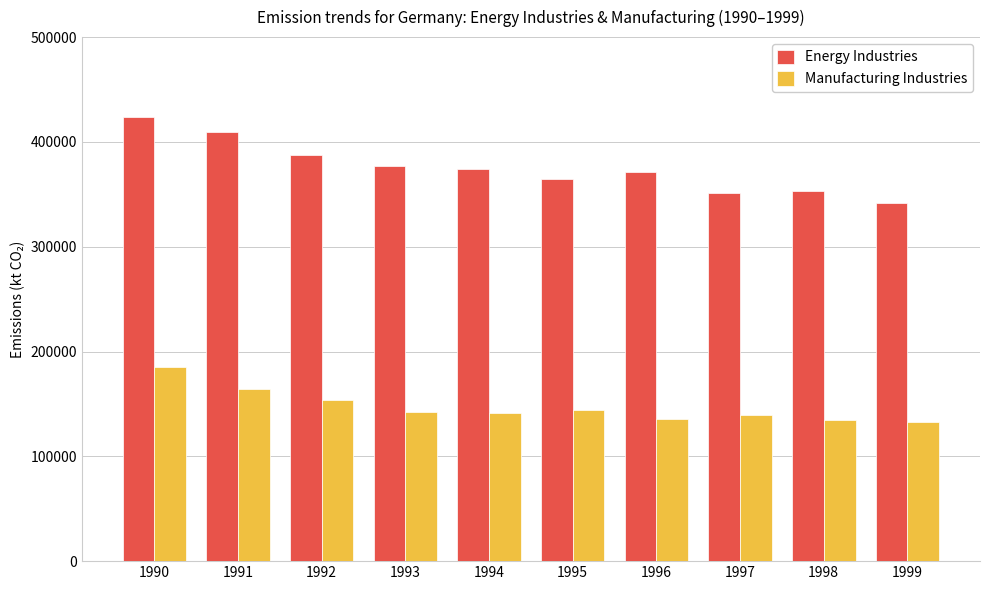

The value of Manufacturing Industries at 1992 is 153513.2. True or false?

True